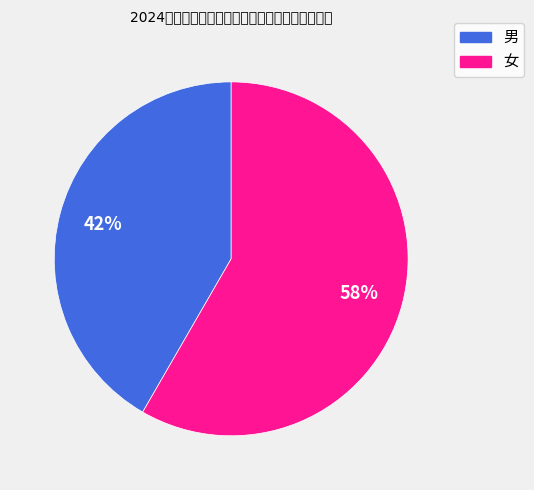

Count the number of slices in the pie.

2